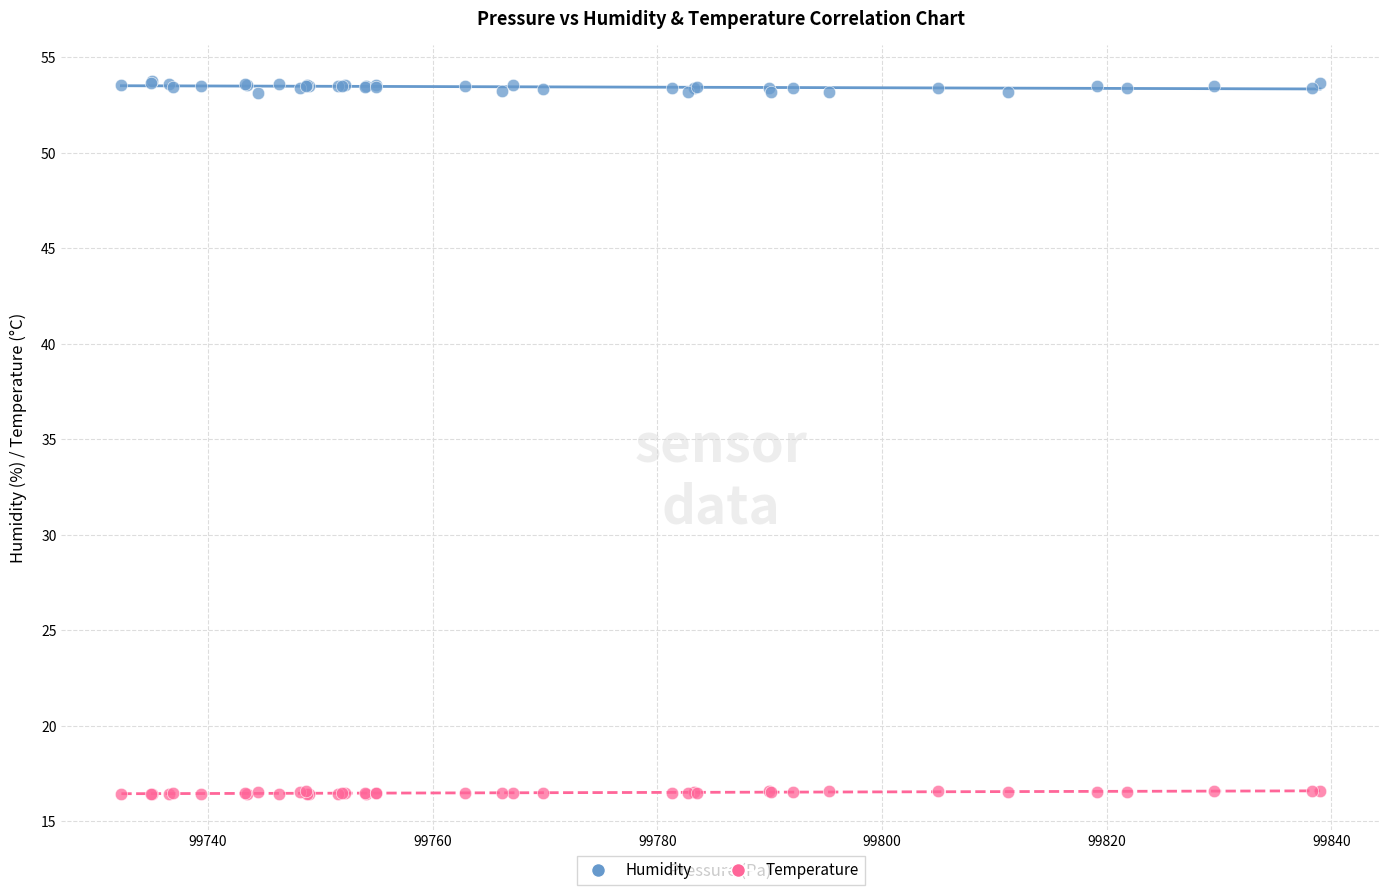

What are all the series names shown in the legend?

Humidity, Temperature